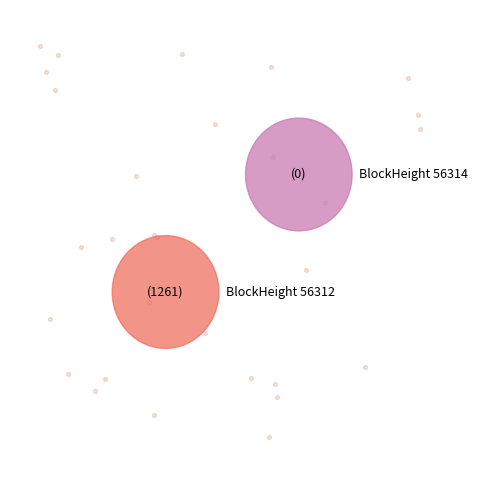

To the nearest percent, what portion does 56312 represent?

100%